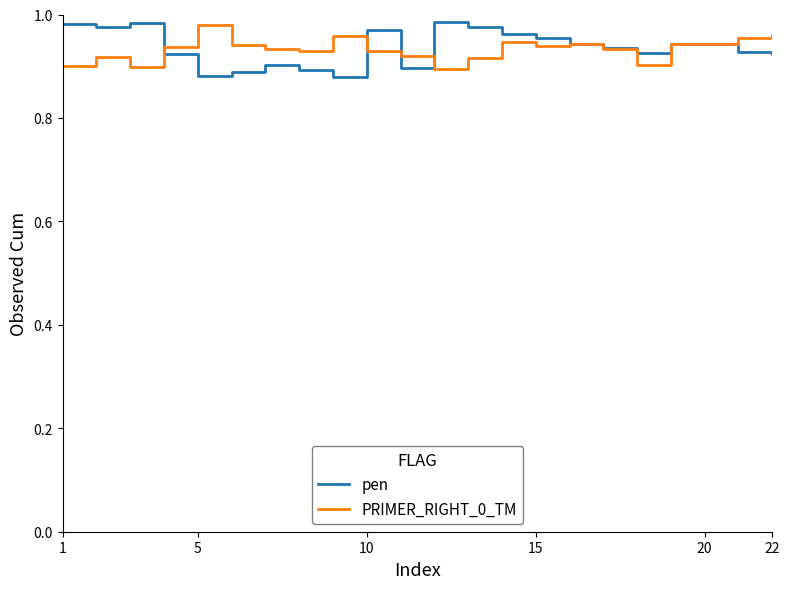

Rank the series by their average value, from highest to lowest.

pen, PRIMER_RIGHT_0_TM